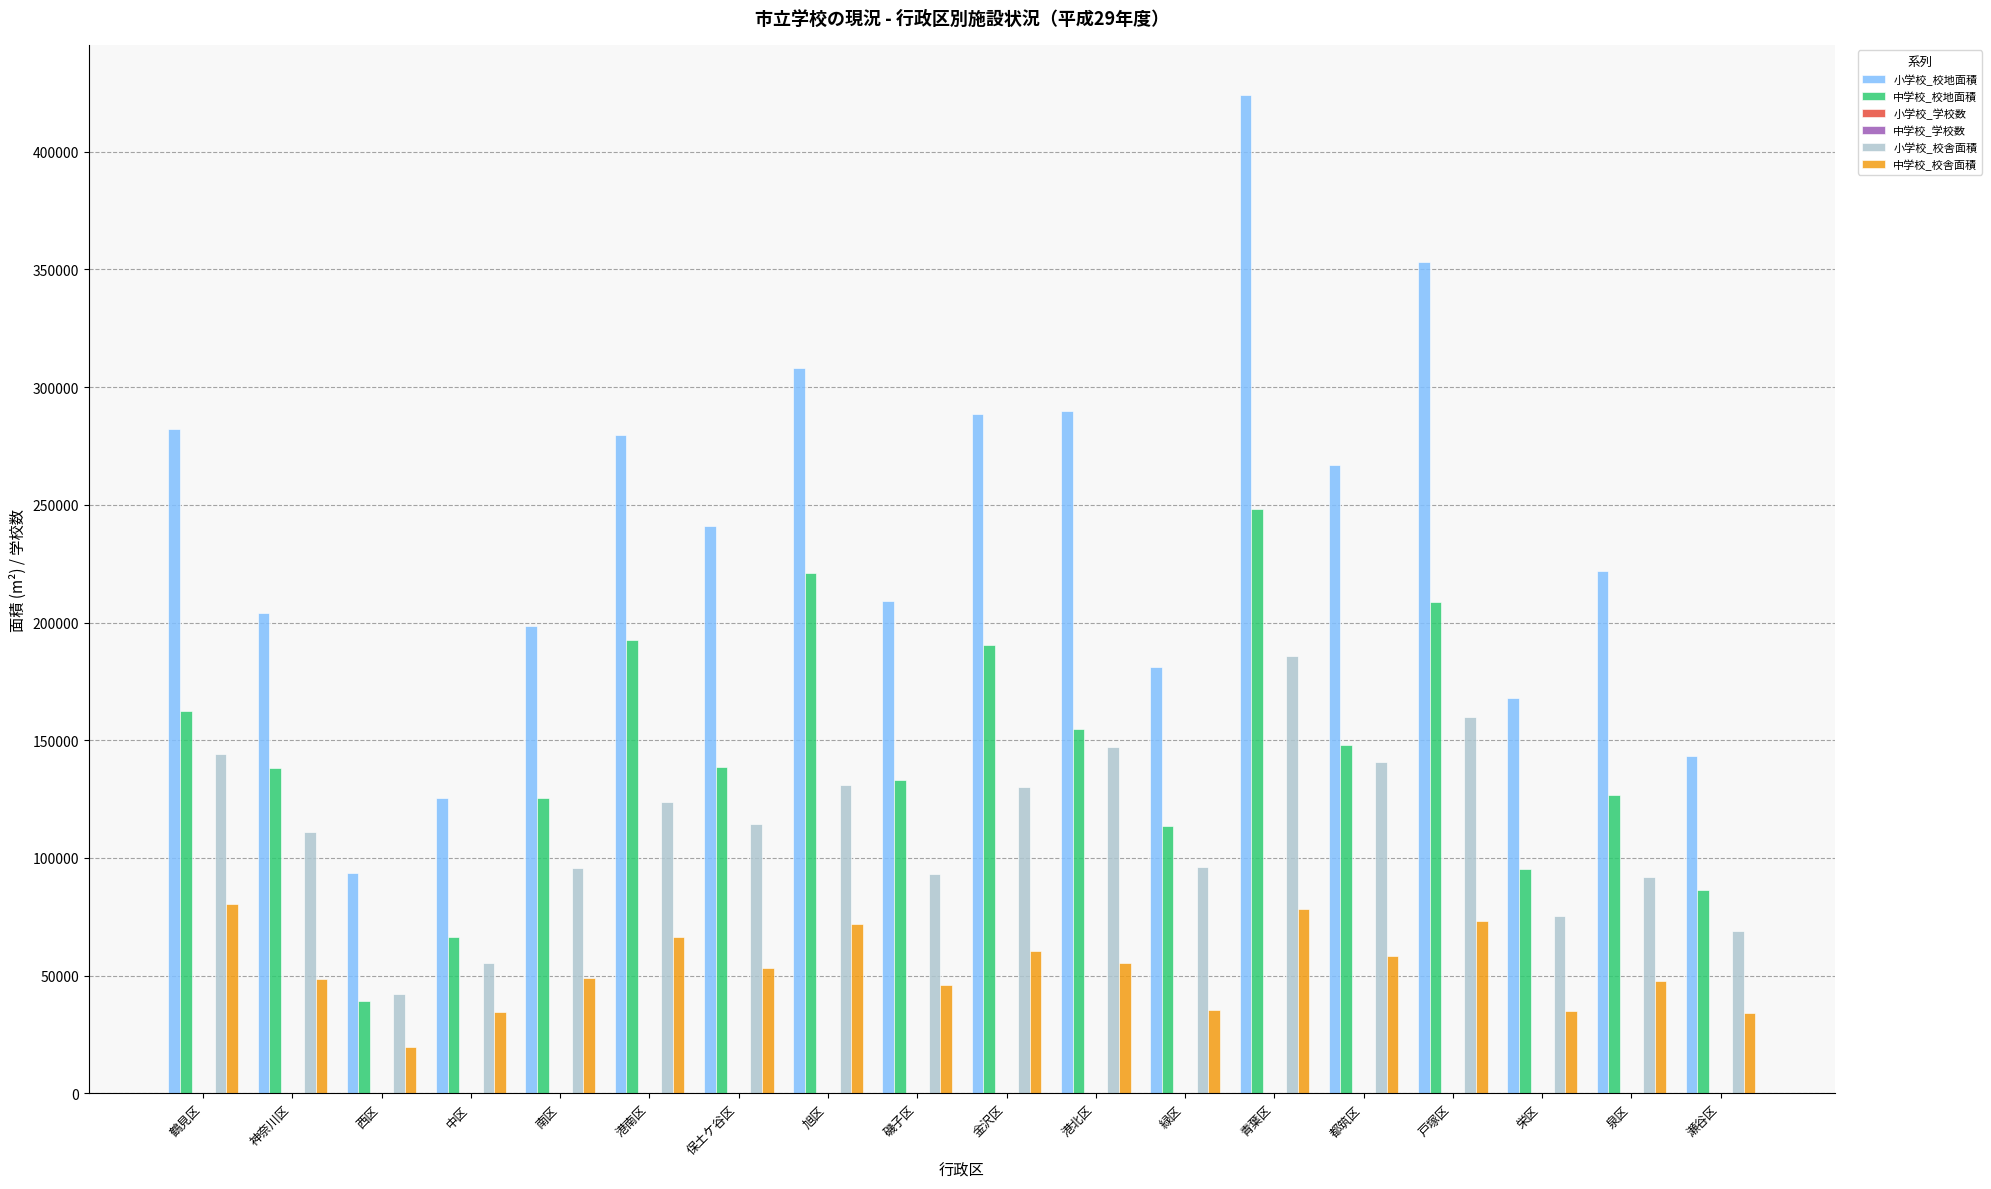

Which series changed the most between 磯子区 and 栄区?

小学校_校地面積